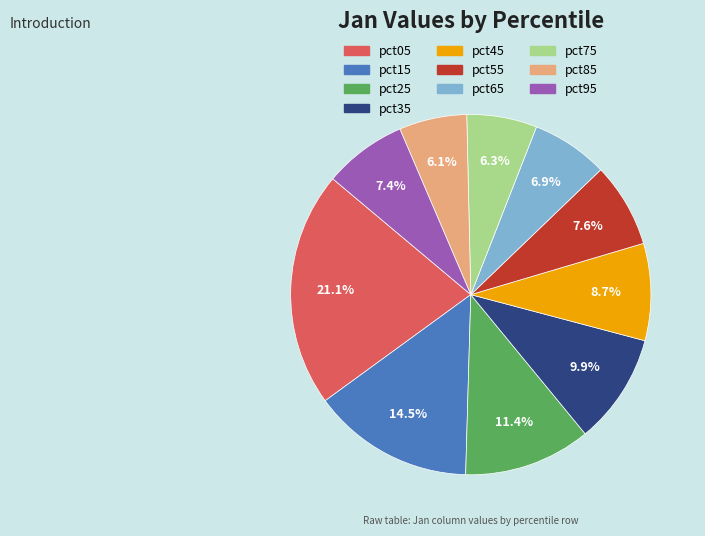

Which category has the biggest portion of the pie?

pct05